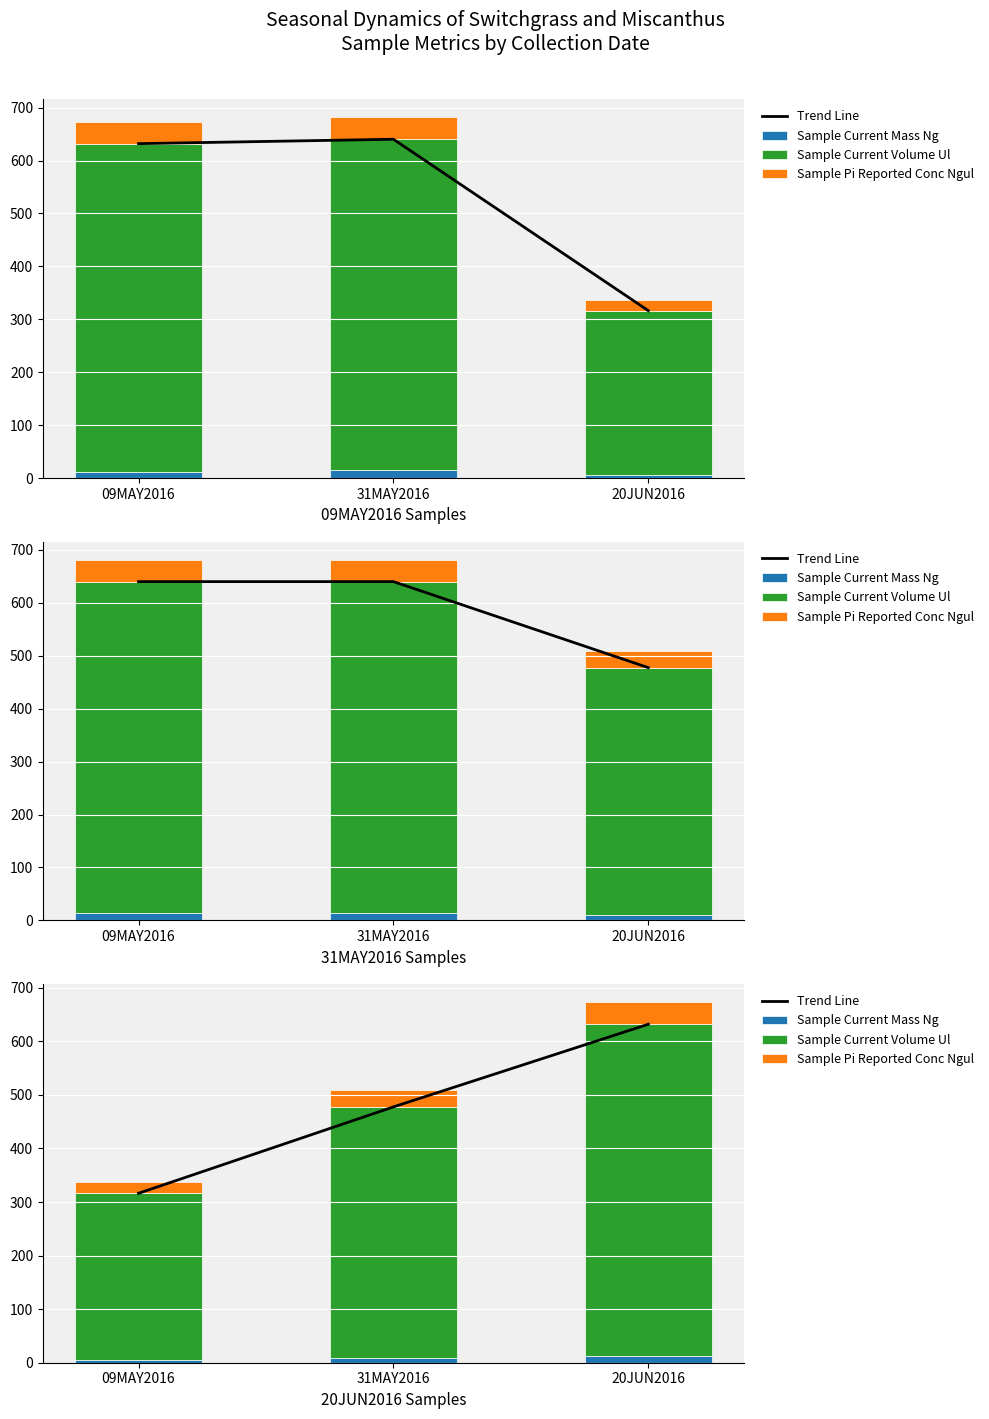

List the series in order of their peak value, lowest first.

Sample Current Mass Ng, Sample Pi Reported Conc Ngul, Sample Current Volume Ul, Trend Line